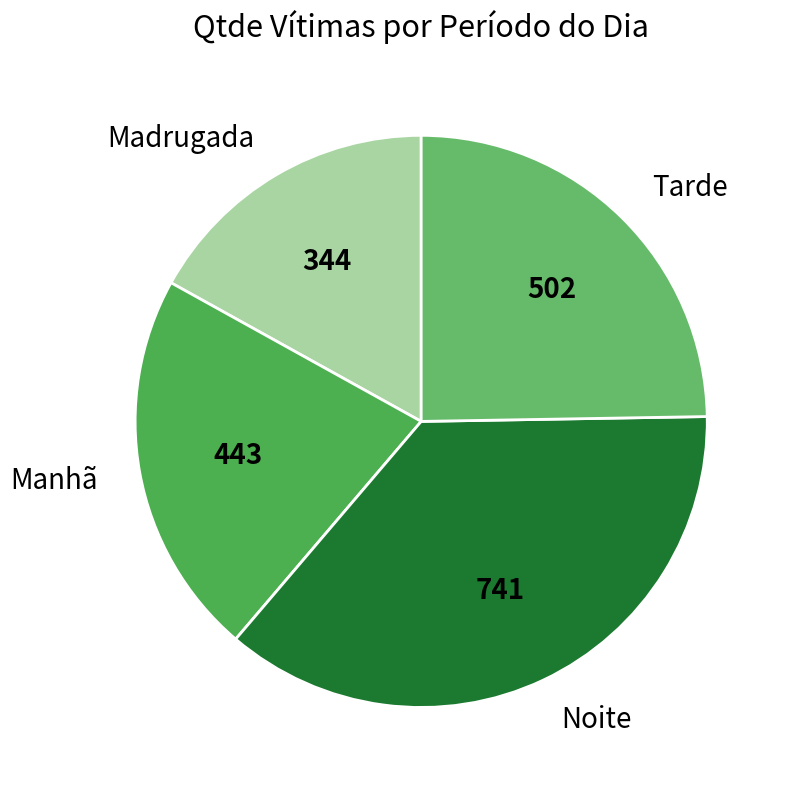

Which slice is the largest?

Noite